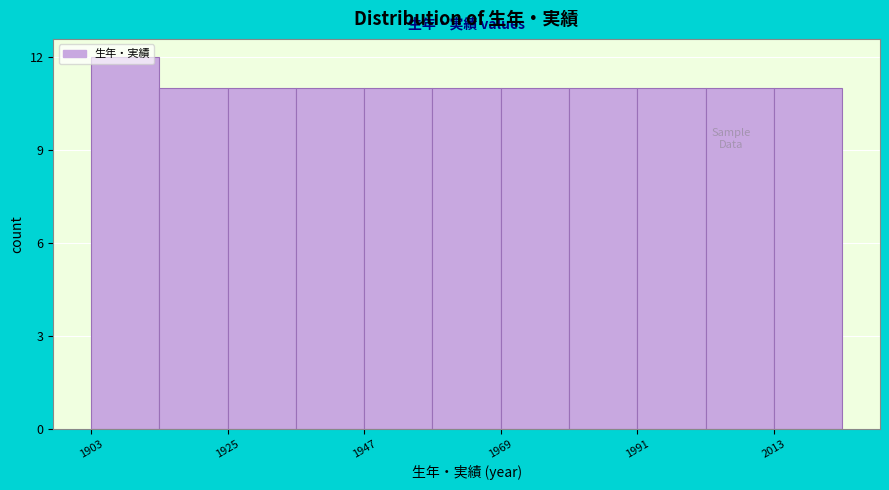

Read against the x-axis, roughly where is the centre of the tallest bar?

1910